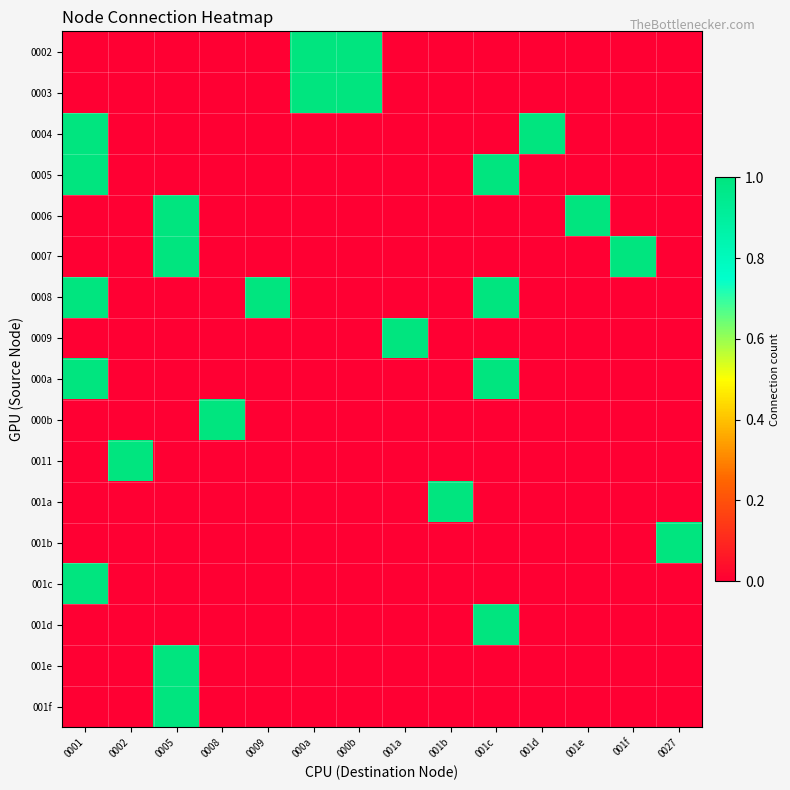

At how many categories does at least one series exceed 0?

14